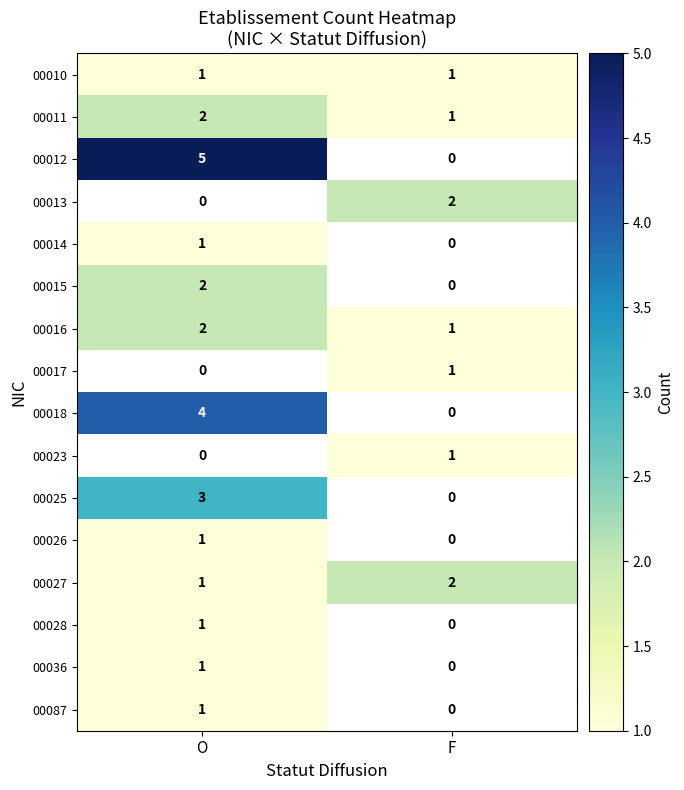

True or false: 00012 has a value of 5 at O.

True